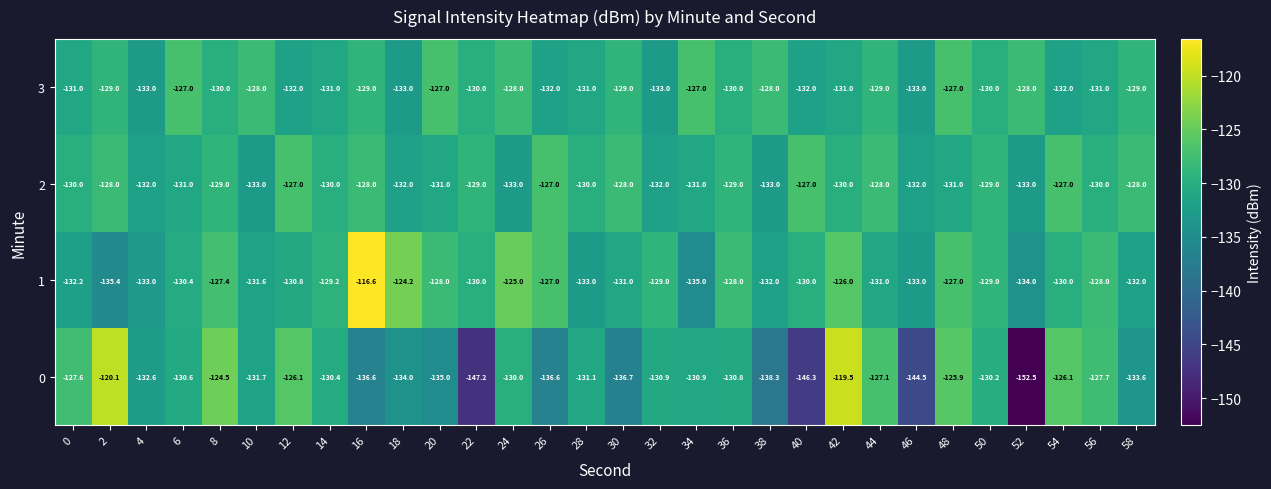

The 0 series shows -38.3 at 50. True or false?

False